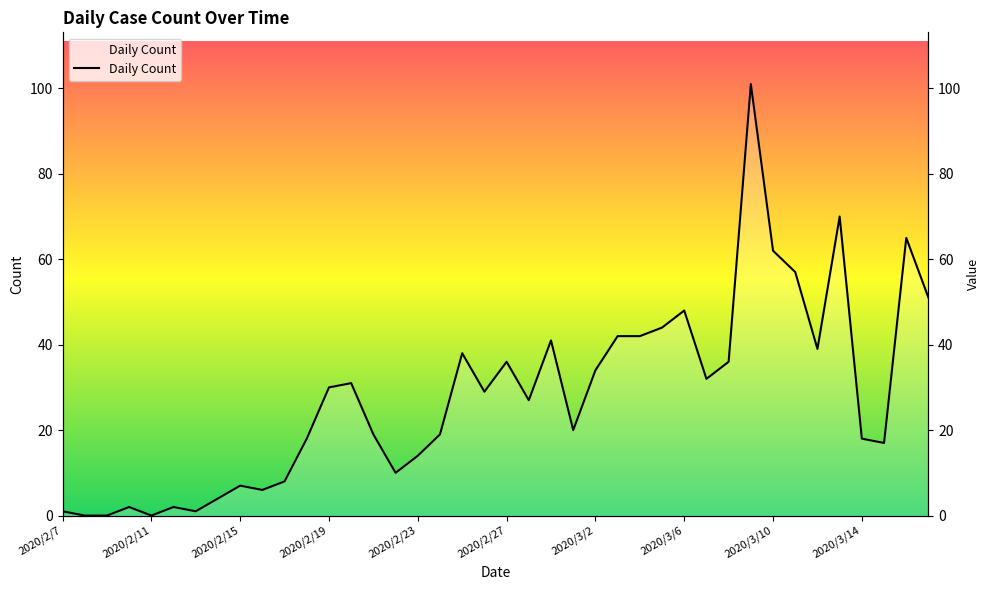

How many lines are shown in the chart?

1